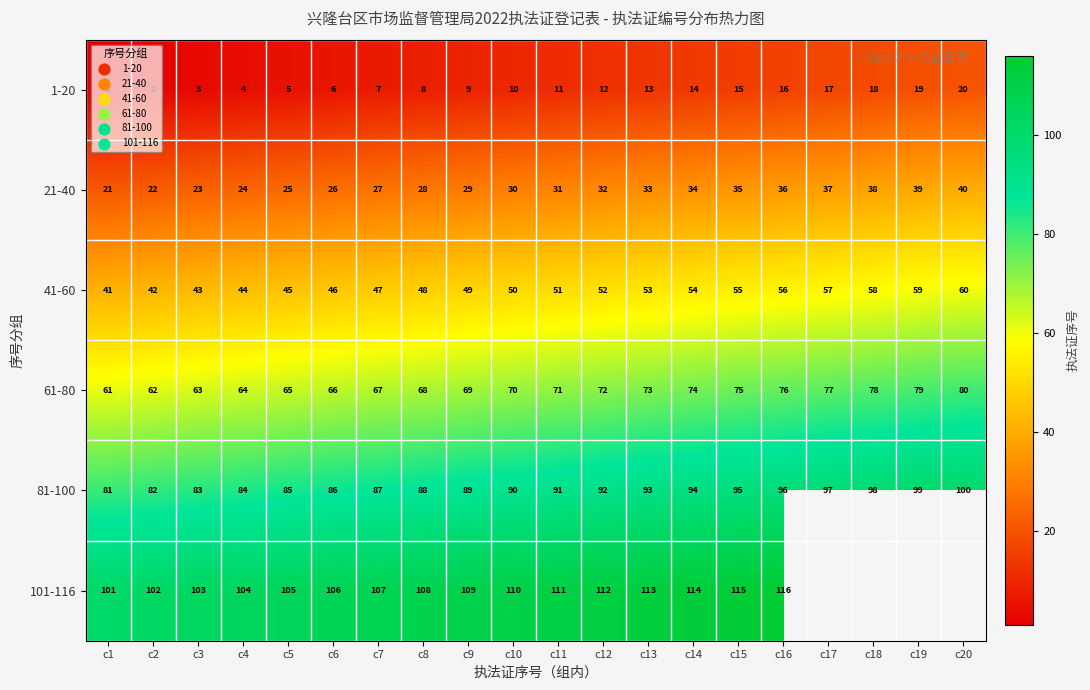

Is the value of 1-20 at c10 greater than the value of 21-40 at c4?

No